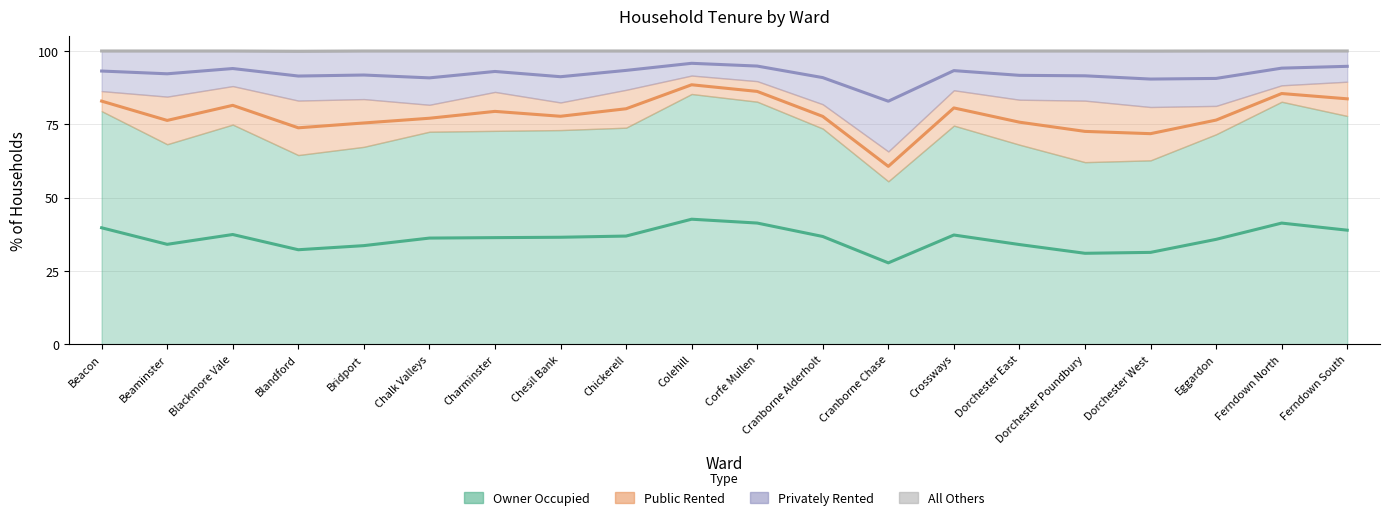

The value of All Others at Ferndown South is 65.6. True or false?

False